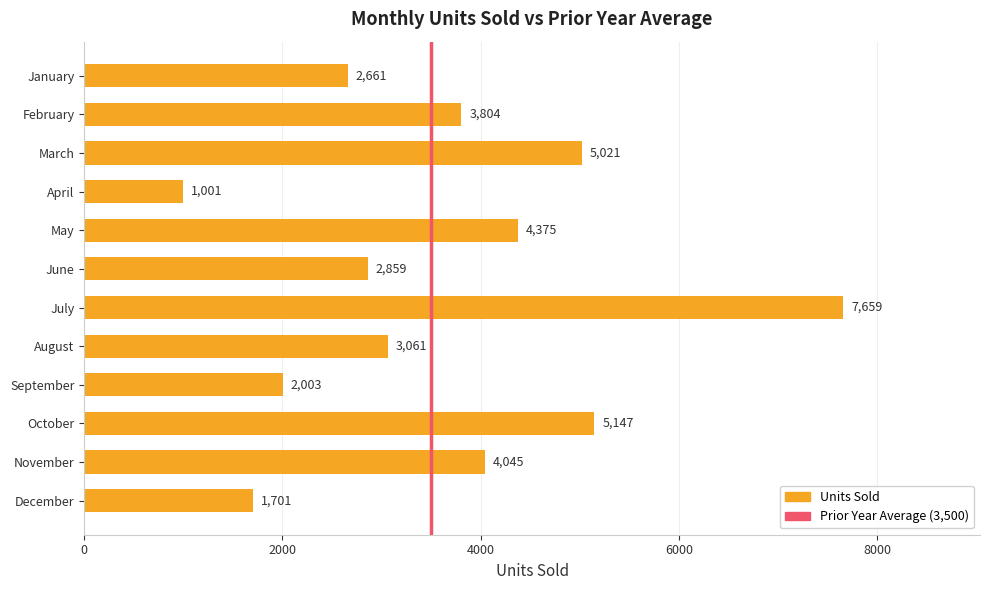

What is the value of the 3rd bar from the top?

5021